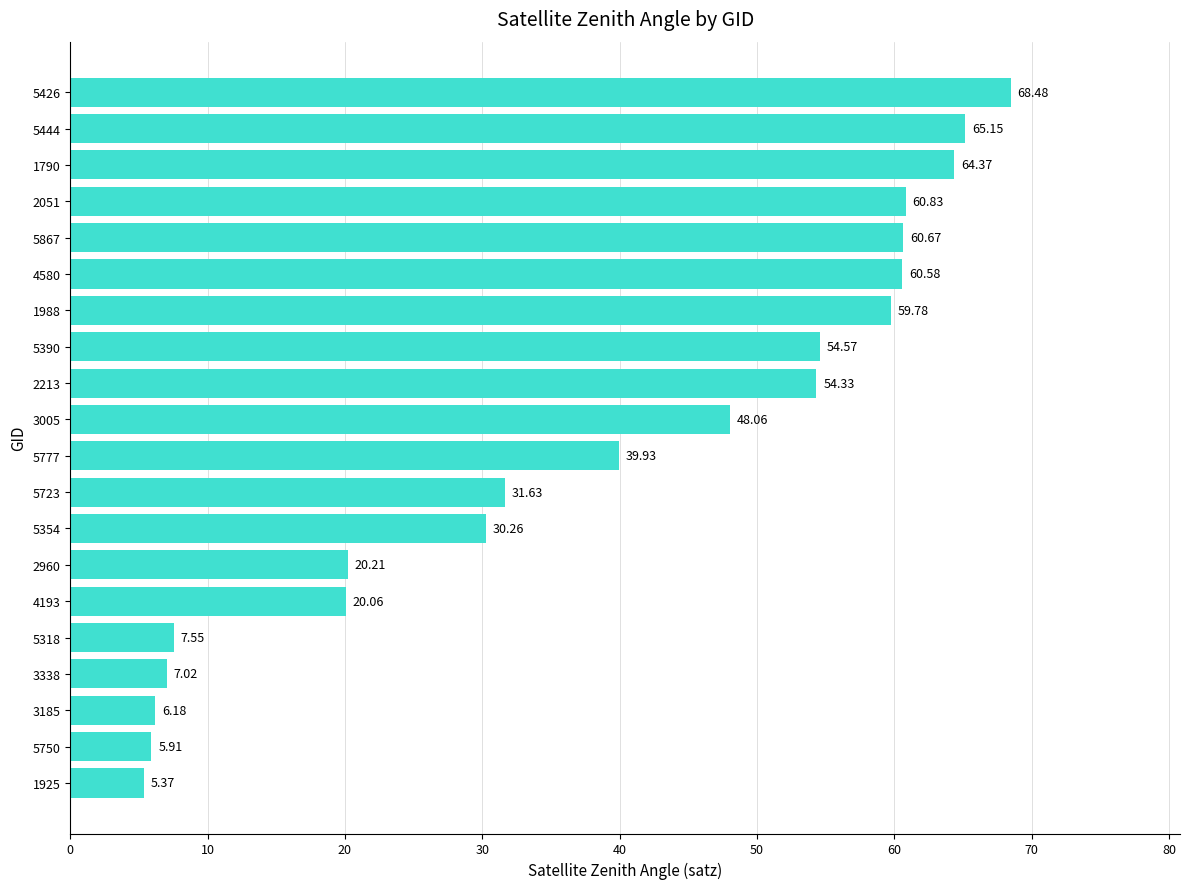

What is the change in value from 3338 to 2960?

+13.2